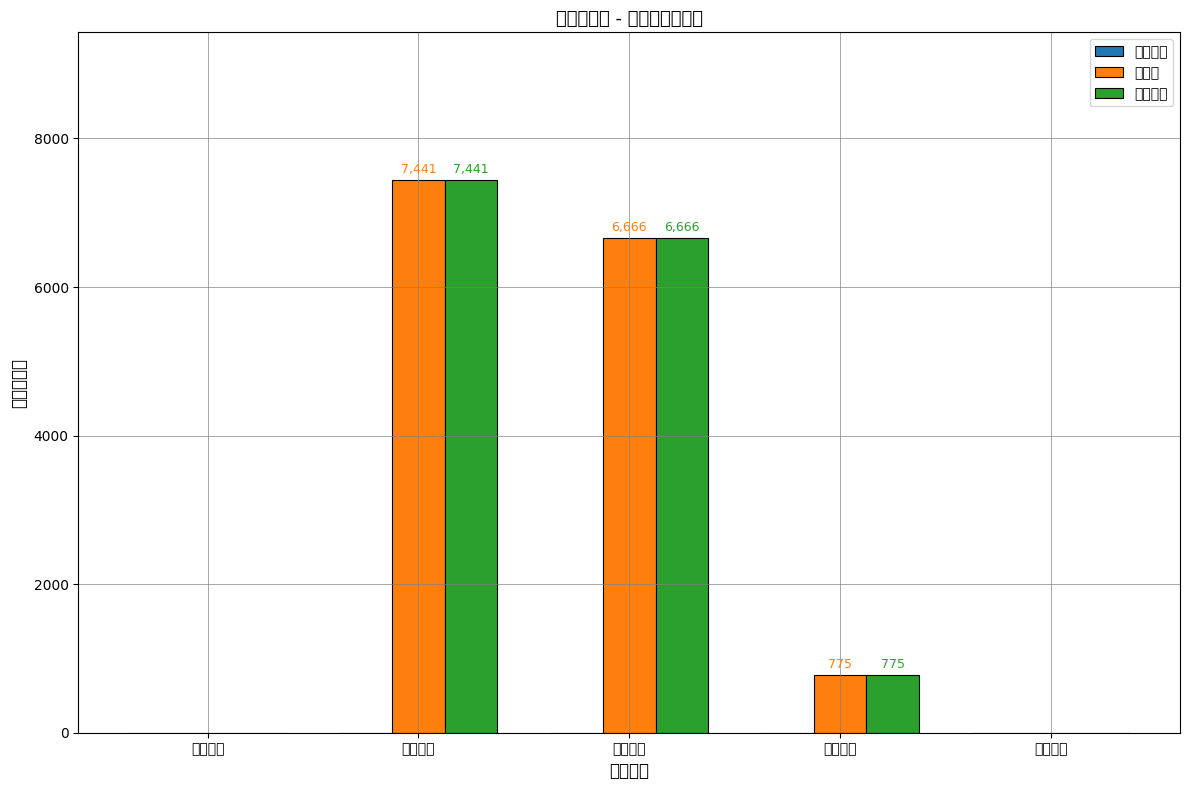

What is the sum of all 本期数 values?

14882